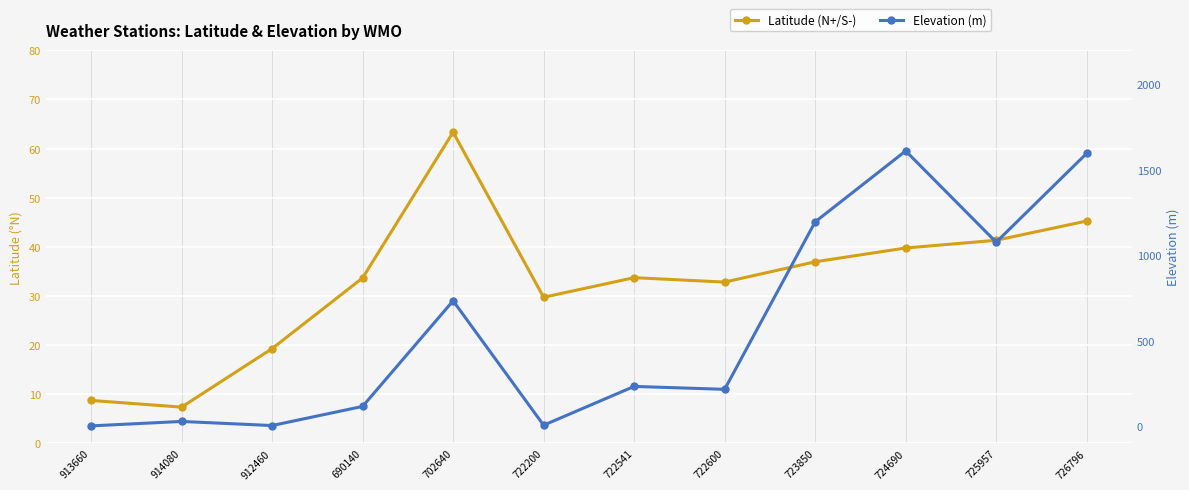

How many data points does each series have?

12